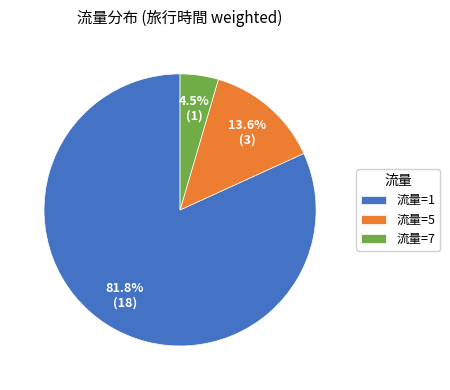

Which slice is the largest?

流量=1